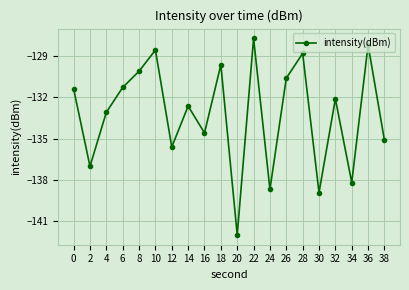

Is it true that the value at 14 is -223.7?

False